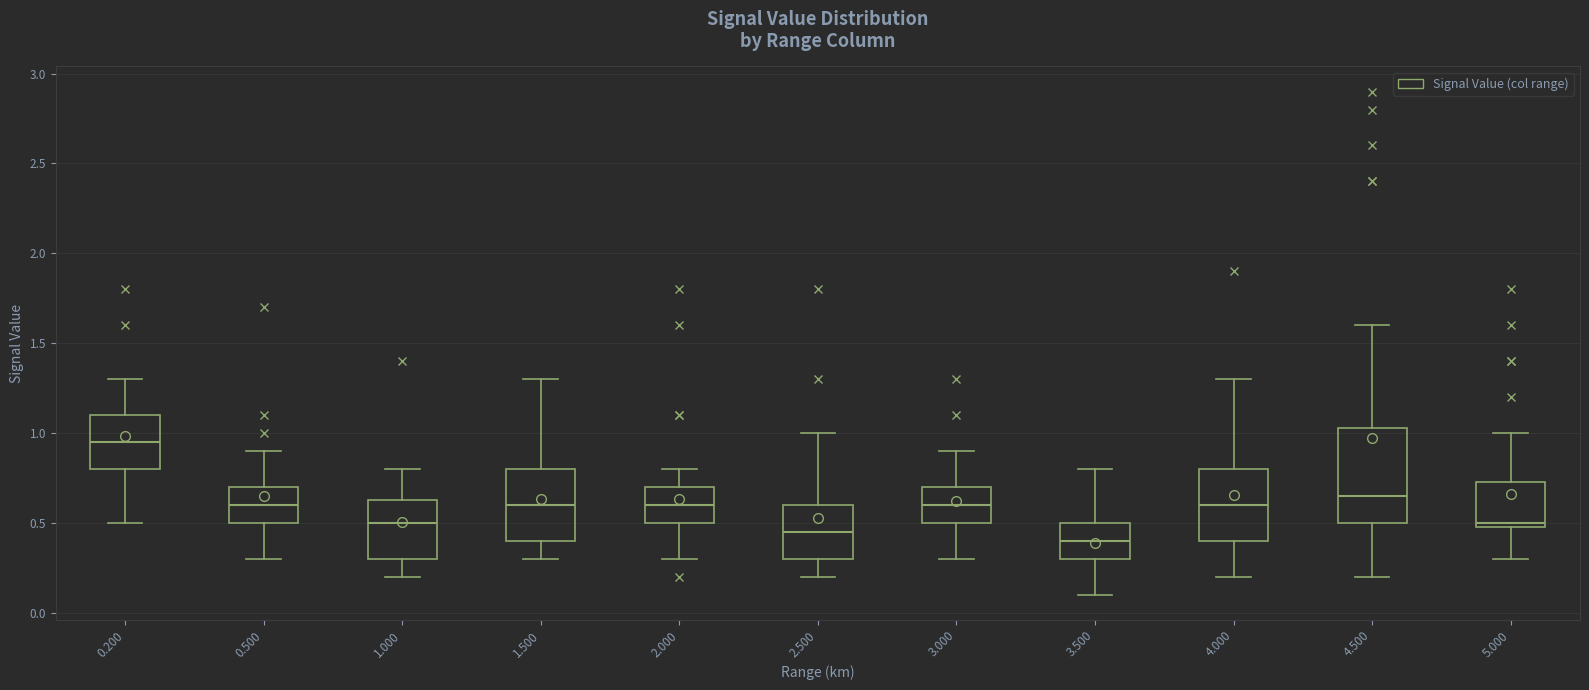

Reading left to right, read every box against the y-axis: the position of its median line, the range the box covers, and the ends of its whiskers. The values are not printed on the chart, so give them approximately, as read against the axis.

0.200: median 0.95, box 0.80 to 1.10, whiskers 0.50 to 1.30
0.500: median 0.60, box 0.50 to 0.70, whiskers 0.30 to 0.90
1.000: median 0.50, box 0.30 to 0.65, whiskers 0.20 to 0.80
1.500: median 0.60, box 0.40 to 0.80, whiskers 0.30 to 1.30
2.000: median 0.60, box 0.50 to 0.70, whiskers 0.30 to 0.80
2.500: median 0.45, box 0.30 to 0.60, whiskers 0.20 to 1.00
3.000: median 0.60, box 0.50 to 0.70, whiskers 0.30 to 0.90
3.500: median 0.40, box 0.30 to 0.50, whiskers 0.10 to 0.80
4.000: median 0.60, box 0.40 to 0.80, whiskers 0.20 to 1.30
4.500: median 0.65, box 0.50 to 1.05, whiskers 0.20 to 1.60
5.000: median 0.50 (just above the box's lower edge), box 0.50 to 0.75, whiskers 0.30 to 1.00